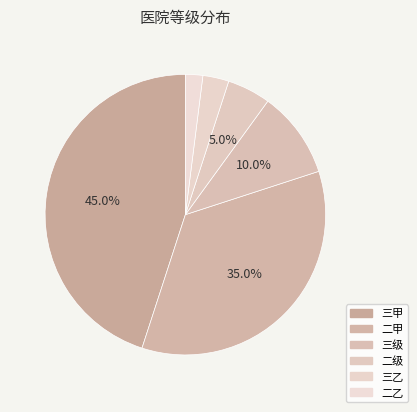

Combined, what portion of the pie is 三级 and 二乙?

12.0%